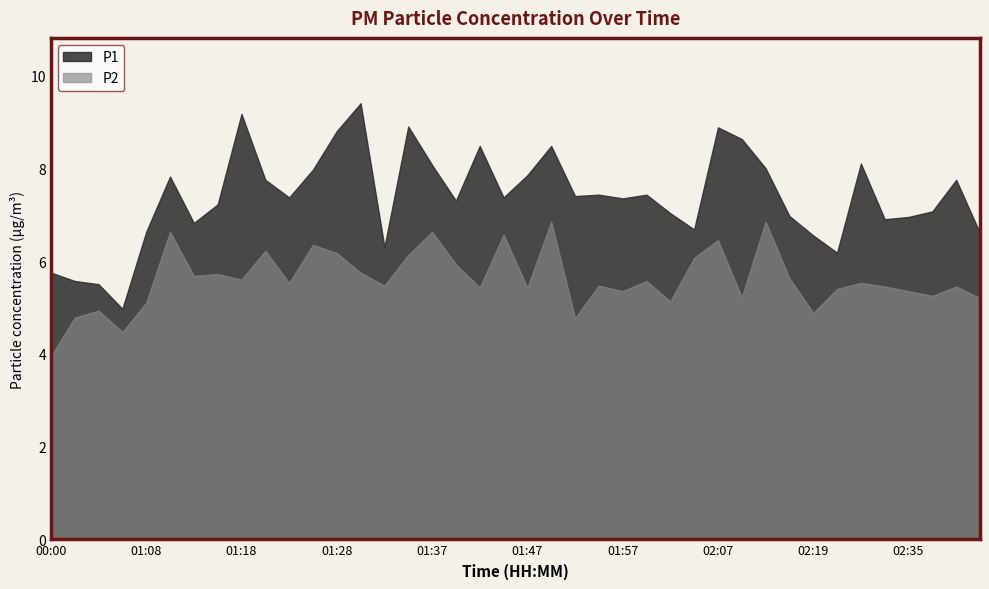

How many distinct data groups are displayed?

2